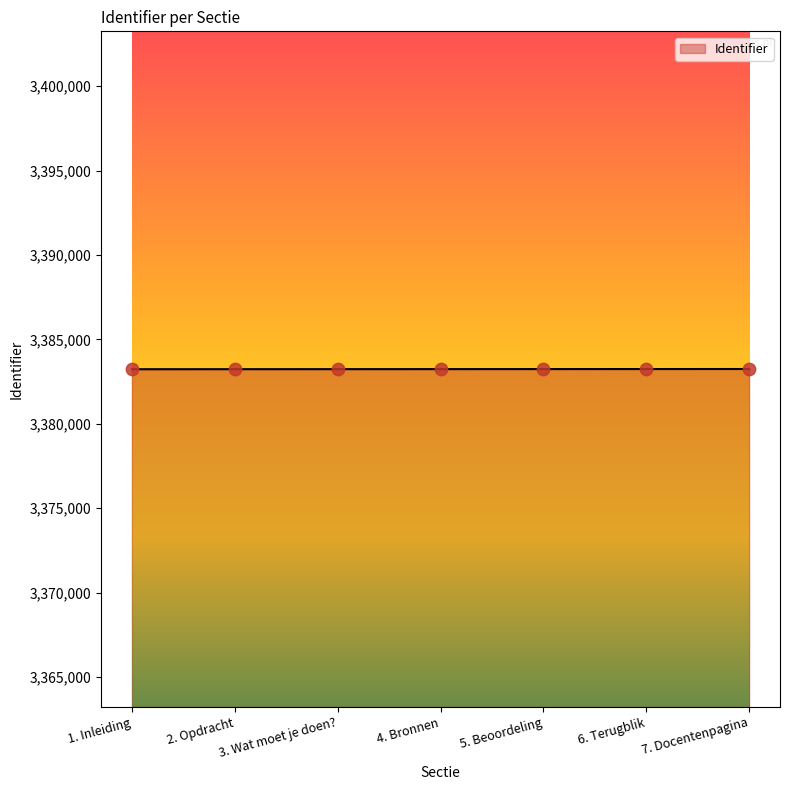

What is the change in value from 2. Opdracht to 7. Docentenpagina?

+10